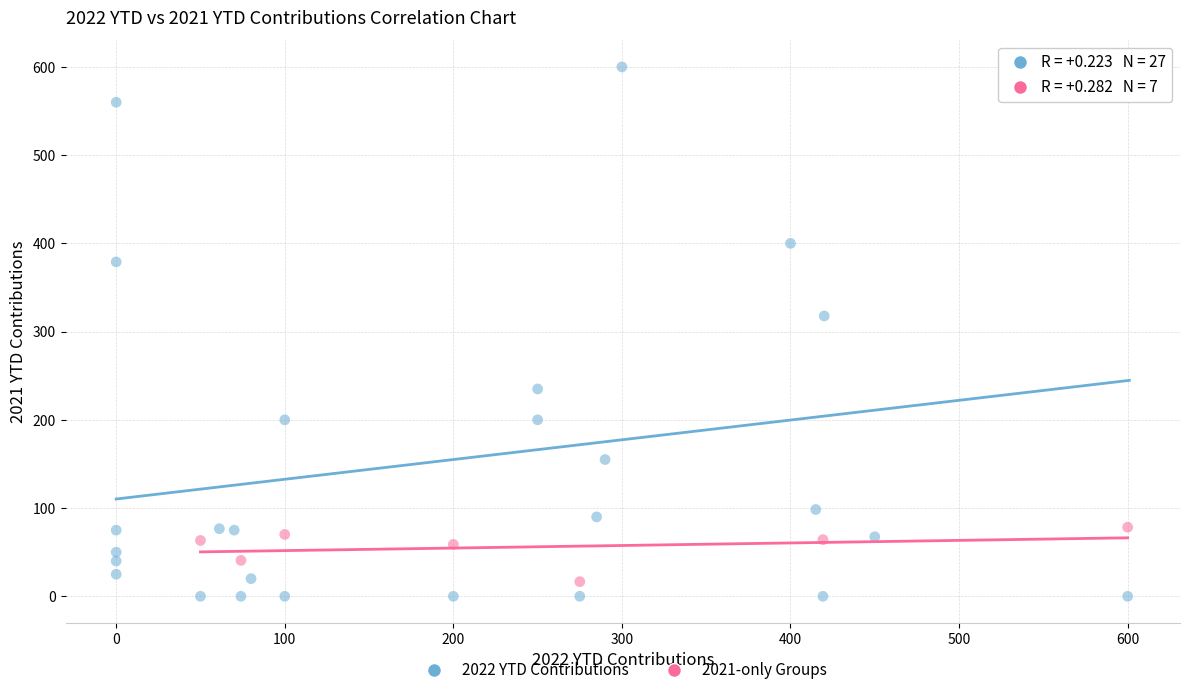

What are all the series names shown in the legend?

2022 YTD Contributions, 2021-only Groups